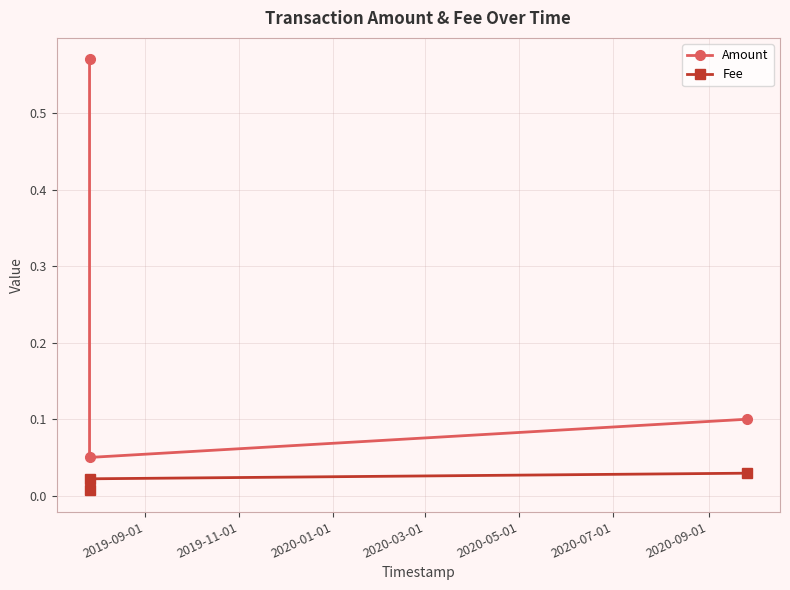

Which series has the widest spread of values?

Amount